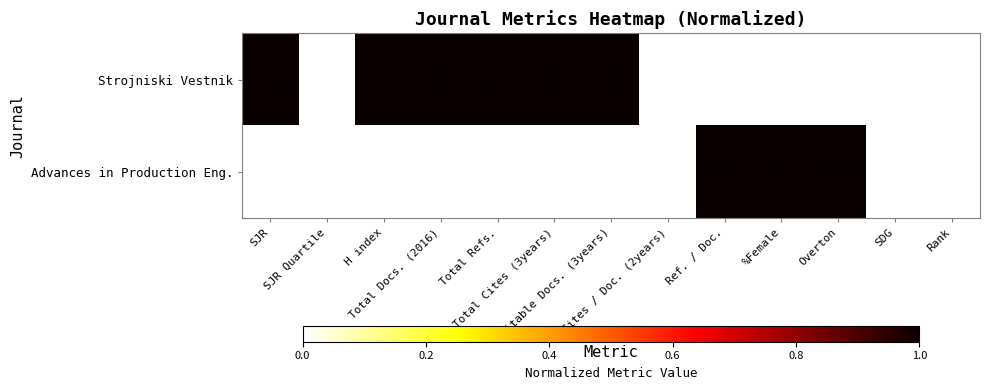

List the series in order of their overall mean, lowest first.

Advances in Production Eng., Strojniski Vestnik